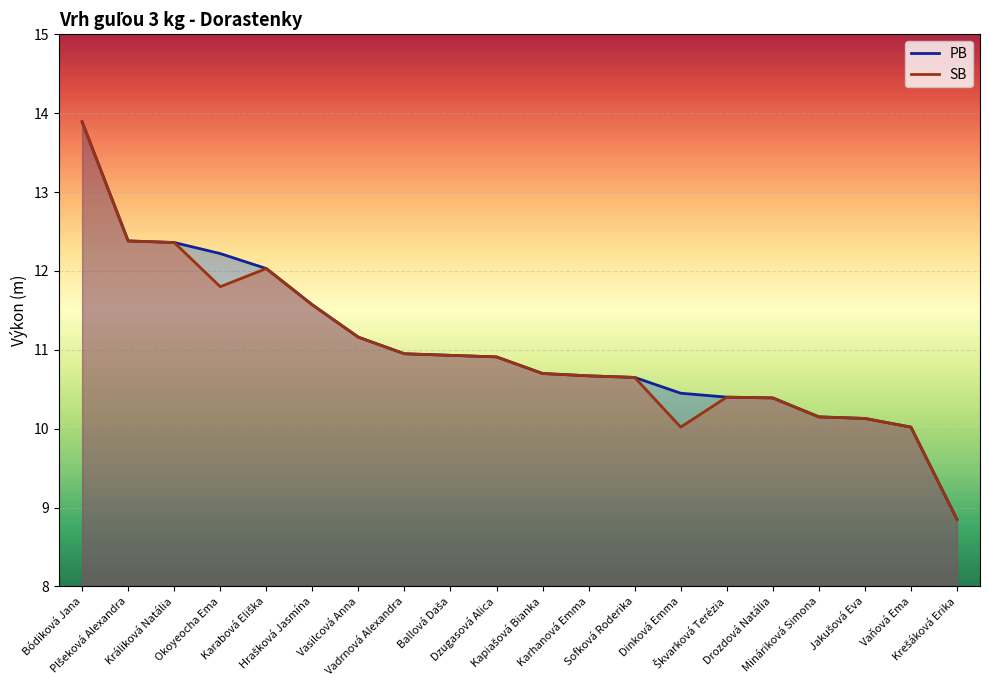

At how many categories does at least one series exceed 10?

19